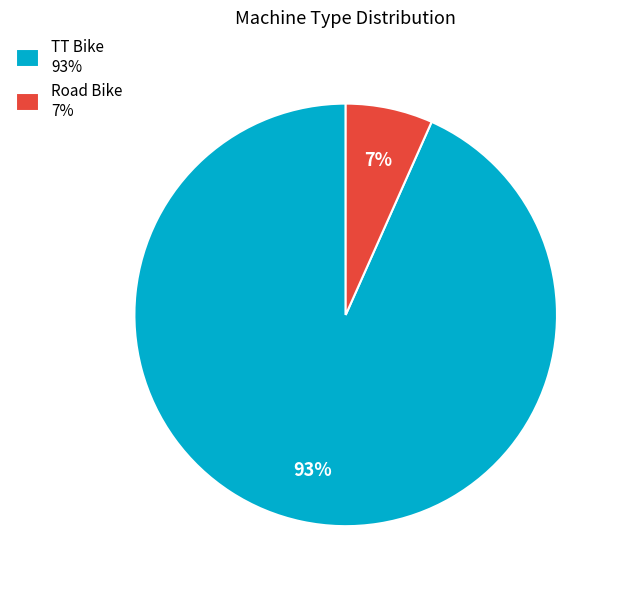

Between Road Bike and TT Bike, which is larger?

TT Bike